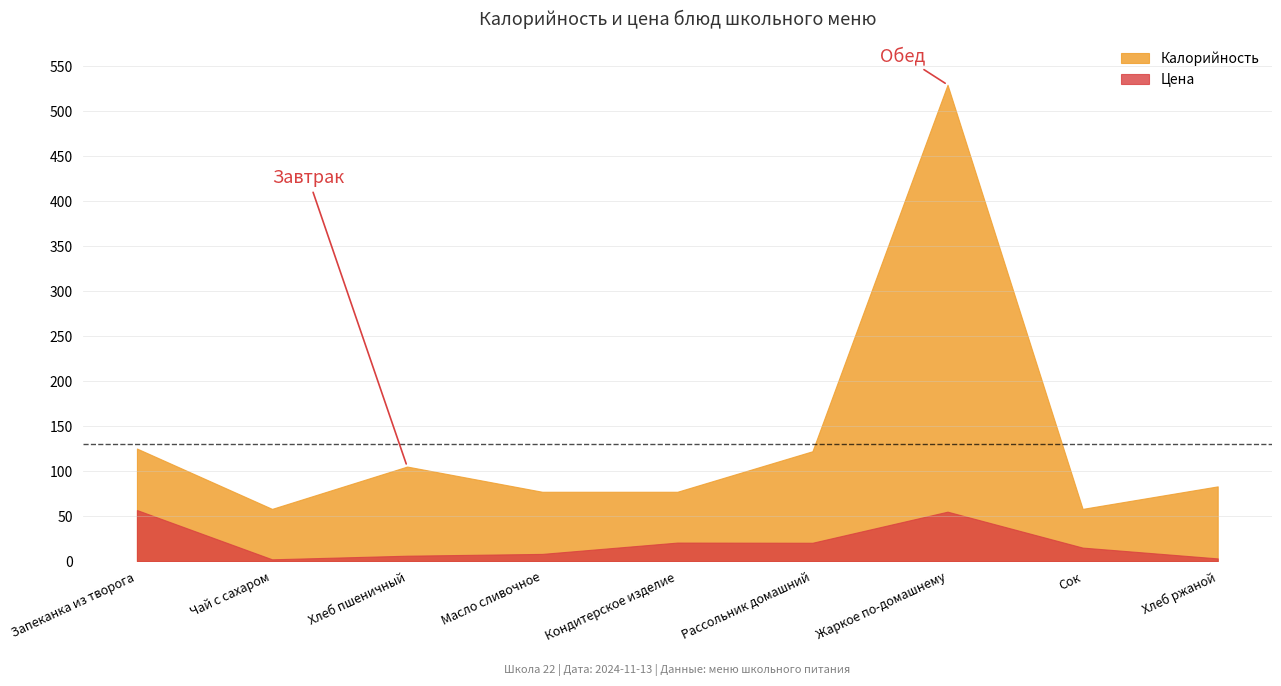

True or false: Цена has a value of 2.0 at Чай с сахаром.

True